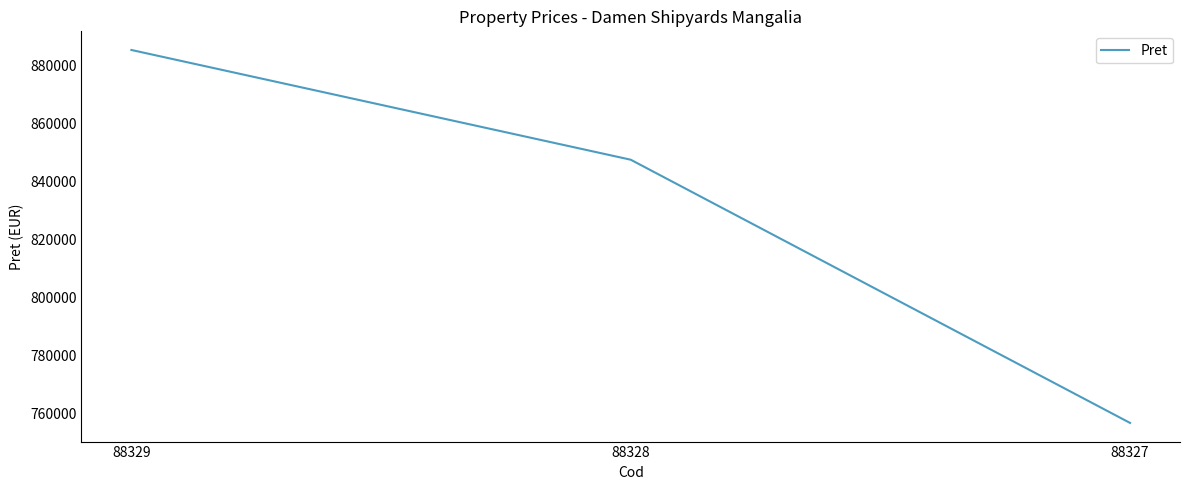

The value at 88327 is 367545. True or false?

False